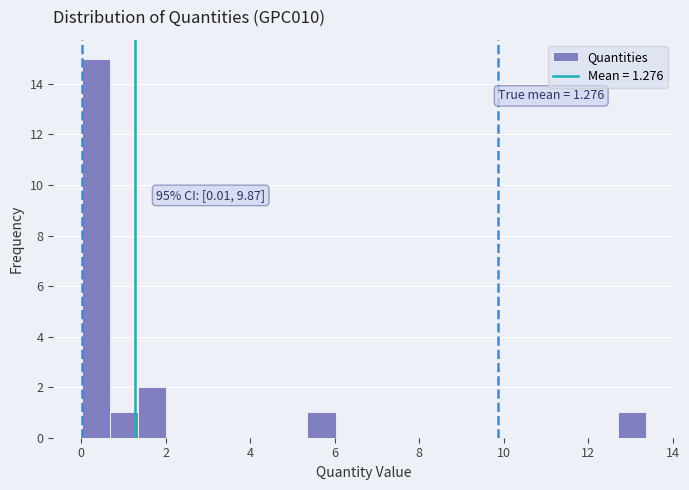

Read against the x-axis, roughly where is the centre of the tallest bar?

0.4